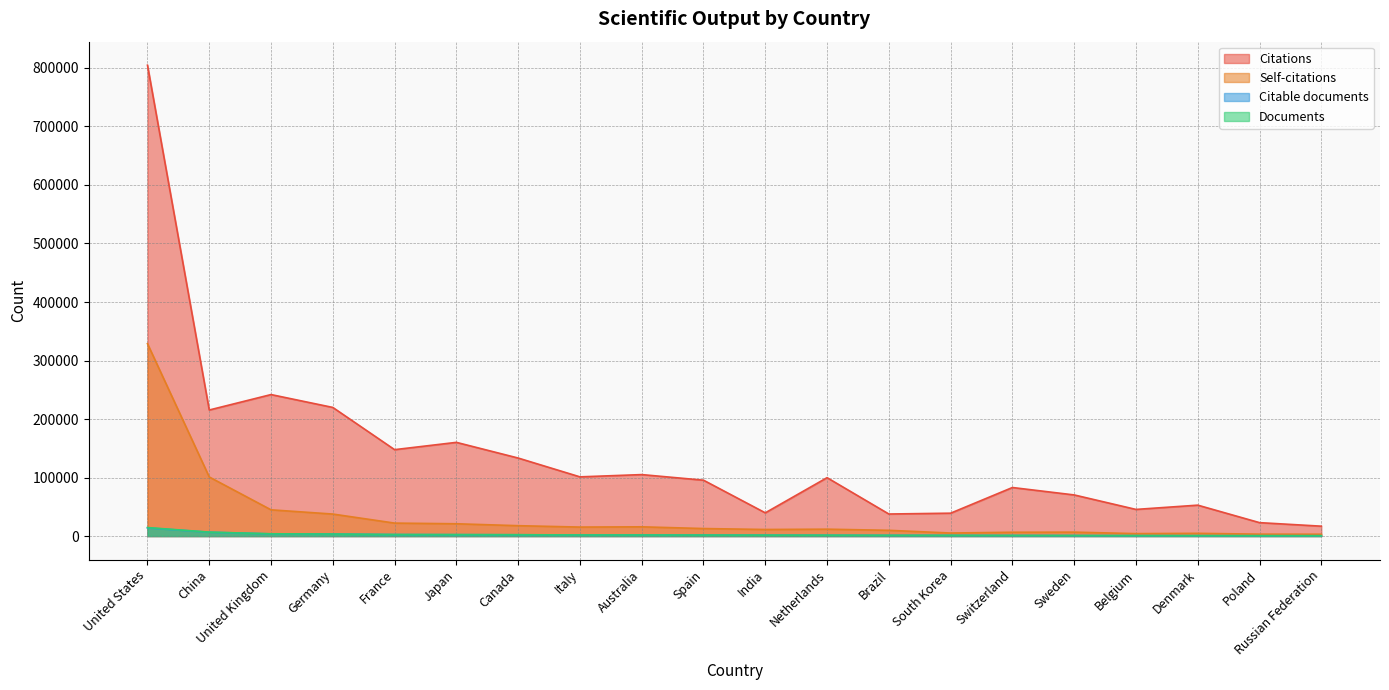

How many interior local peaks does the Citations series have?

6